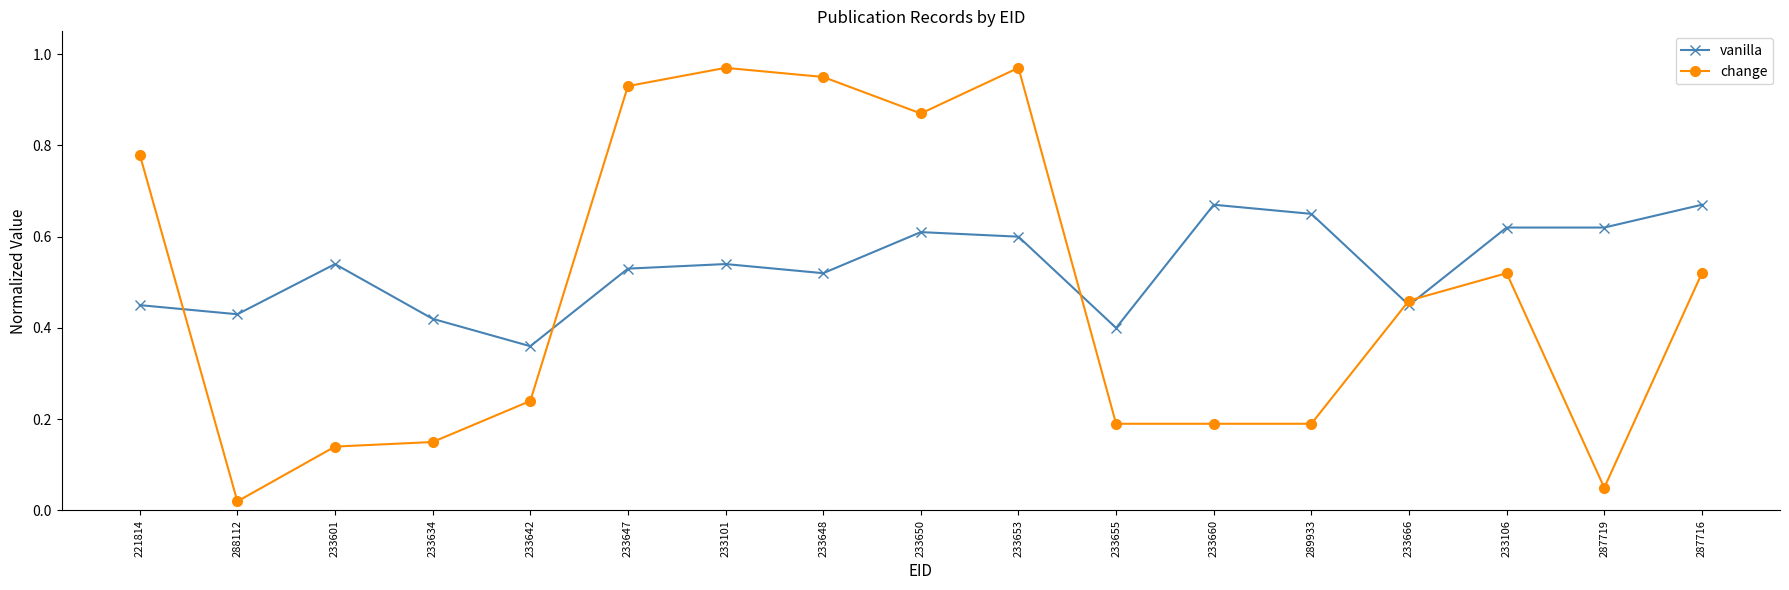

At how many categories does at least one series exceed 0?

17